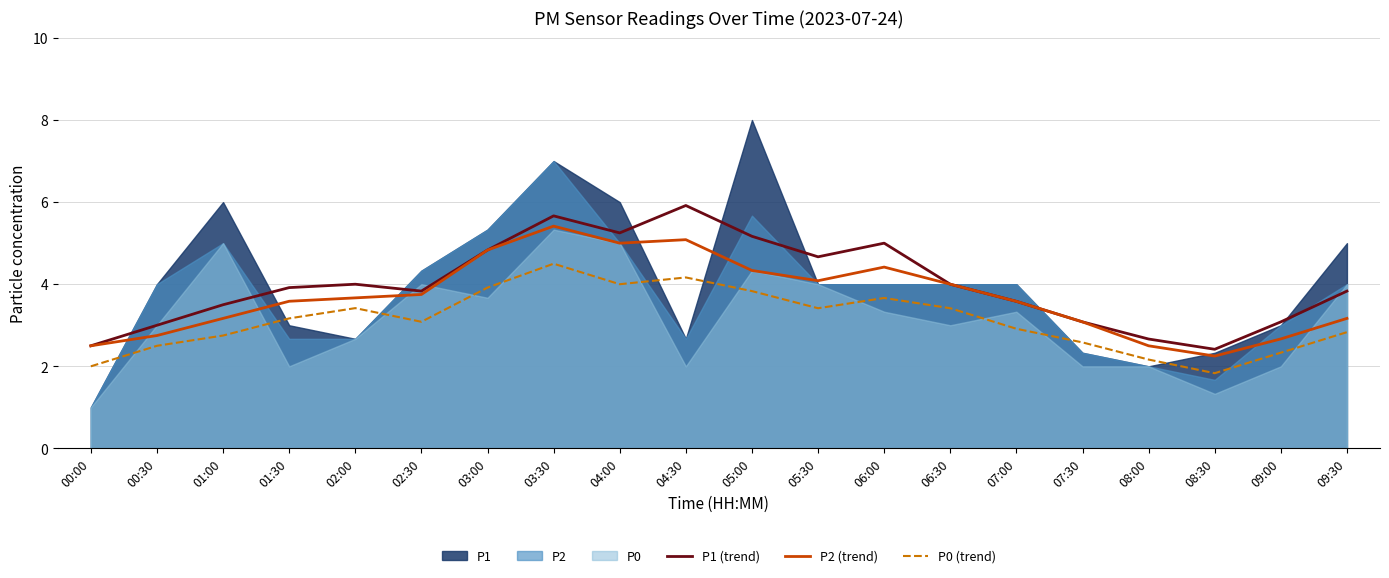

What is the difference between the maximum and minimum values in the P0 (trend) series?

2.7